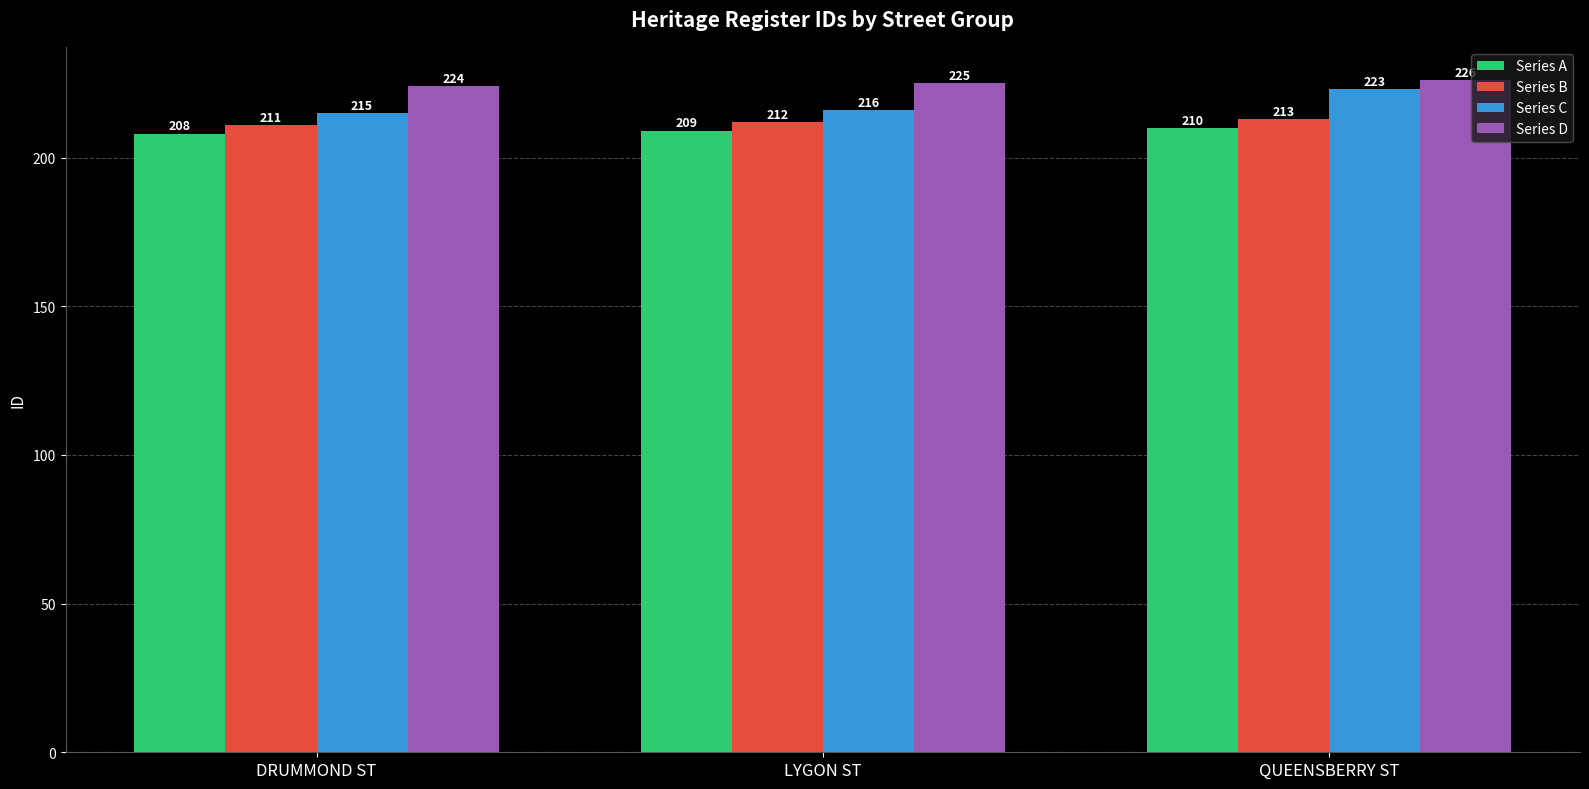

What is the highest value of the Series A series?

210